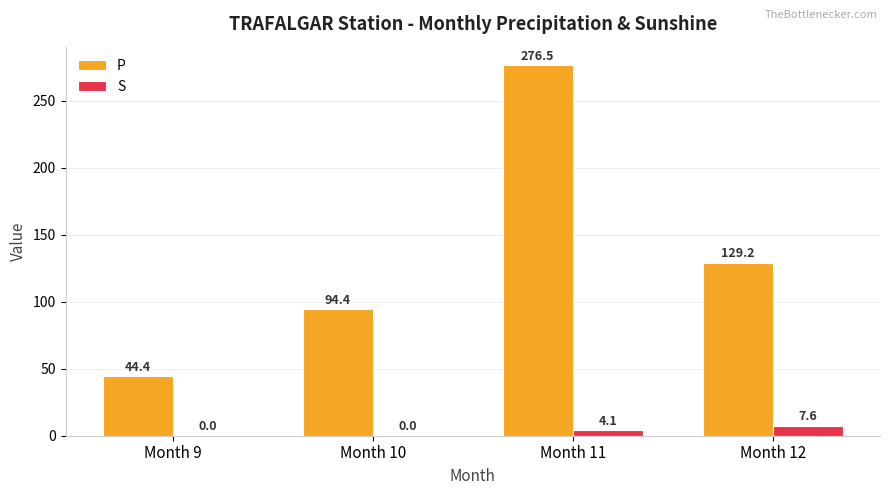

How many groups of bars are there?

4